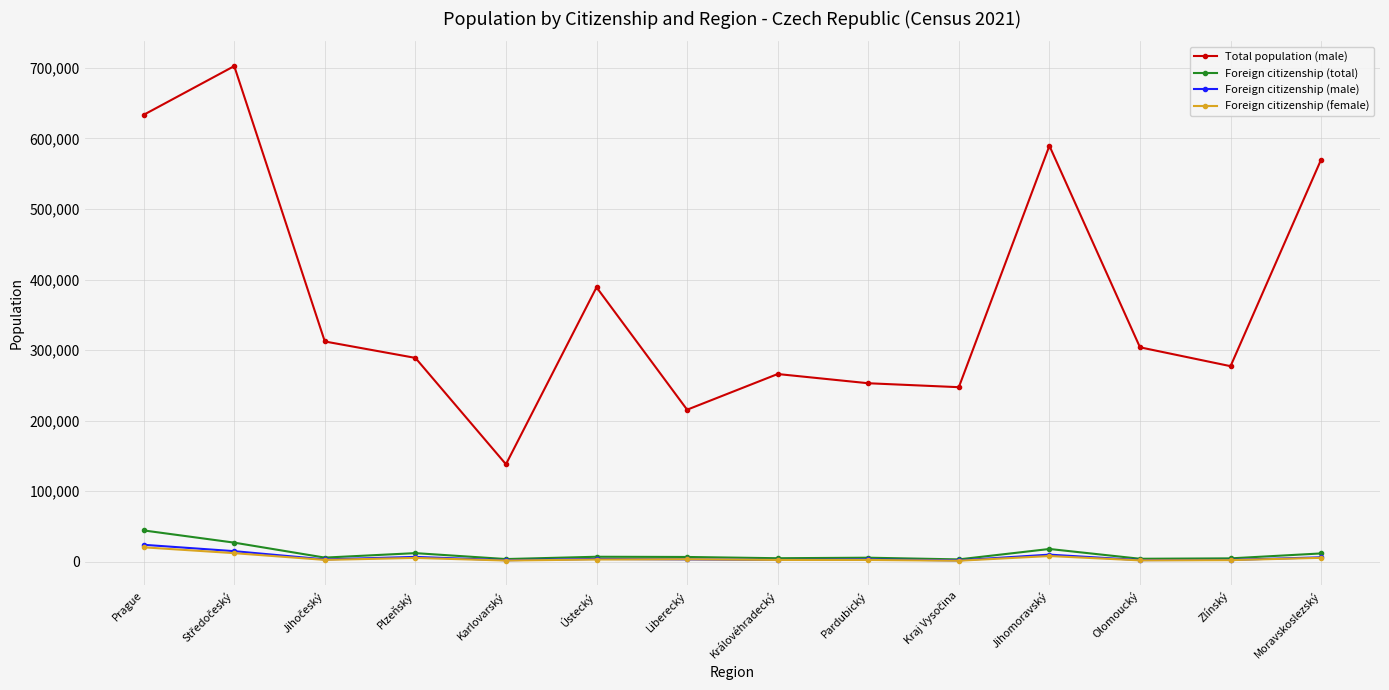

Which series changed the most between Plzeňský and Moravskoslezský?

Total population (male)